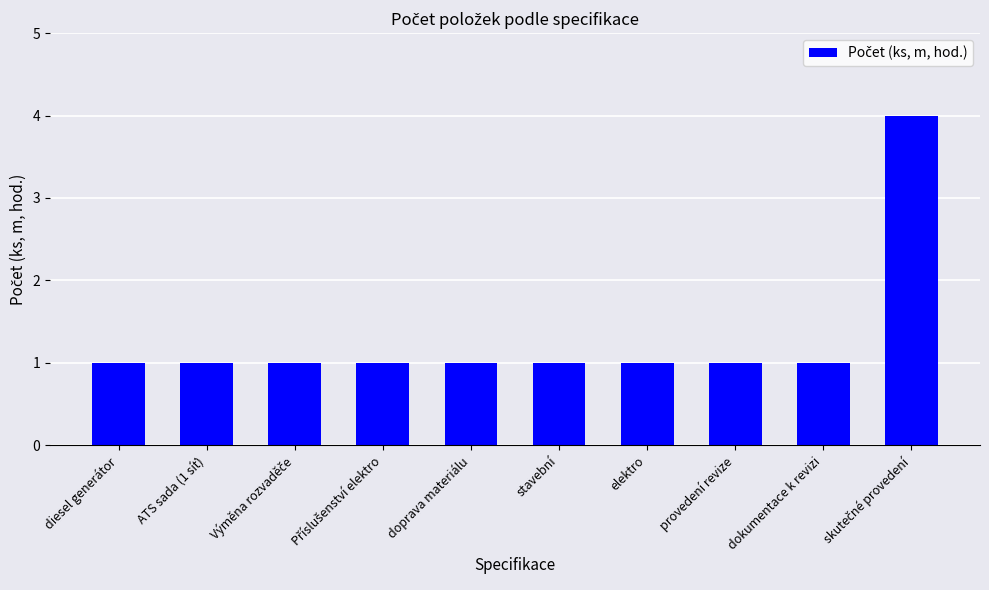

What is the difference between the maximum and minimum values?

3